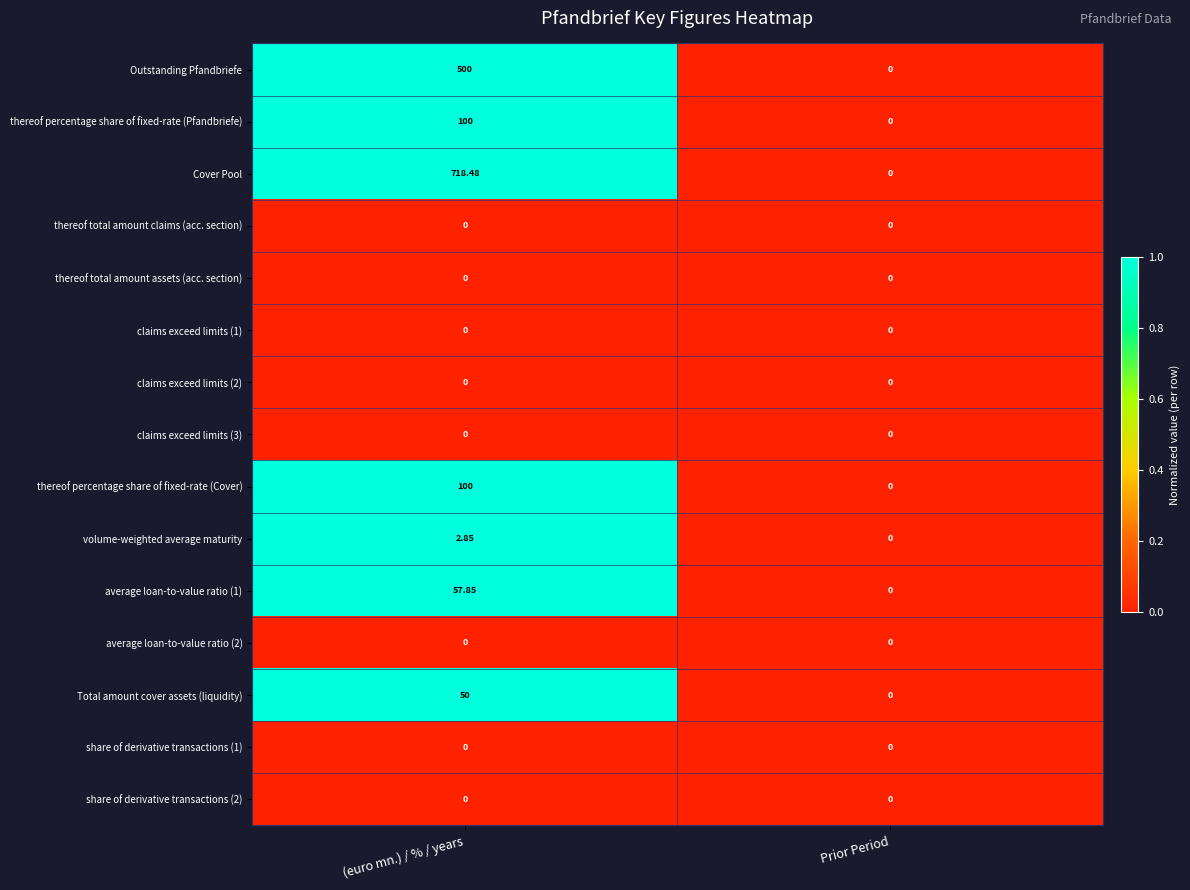

How many data points does each series have?

2